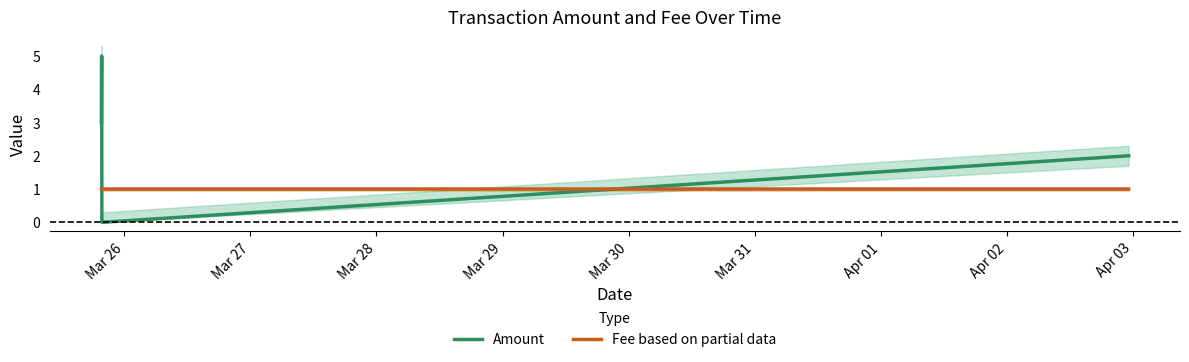

What is the minimum value for Fee based on partial data?

1.0